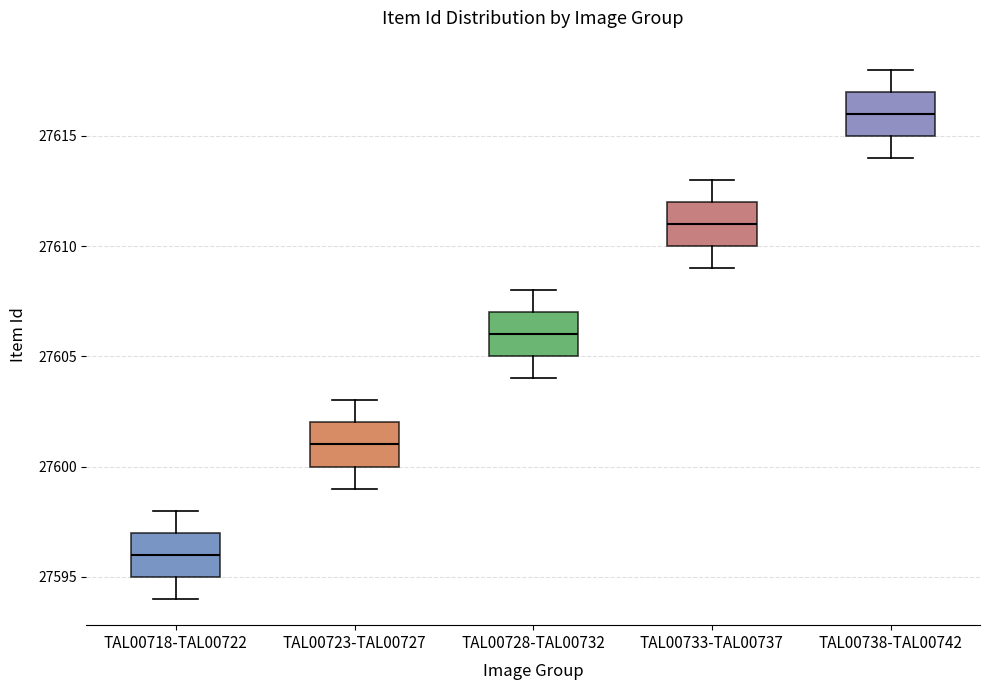

Where does the lower whisker of the box for TAL00723-TAL00727 end on the y-axis? The values are not printed on the chart, so give them approximately, as read against the axis.

27599